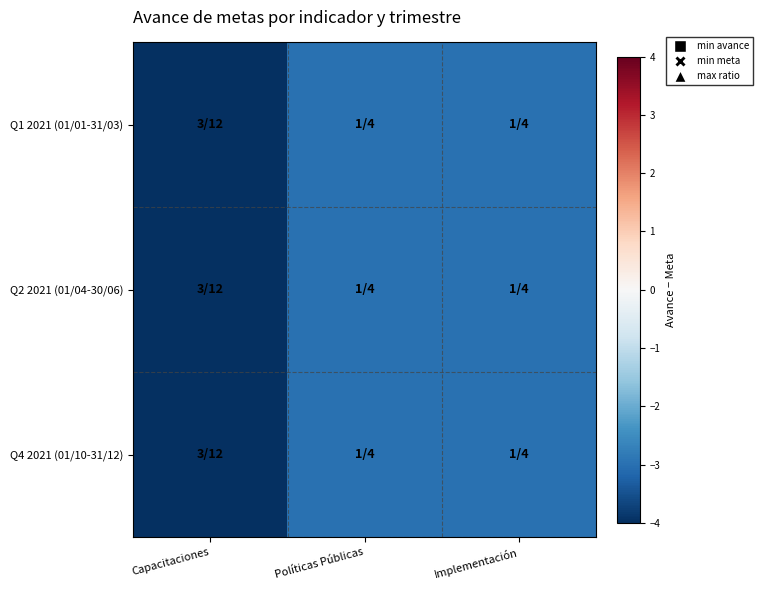

Which series changed the most between Capacitaciones and Políticas Públicas?

Q1 2021 (01/01-31/03)